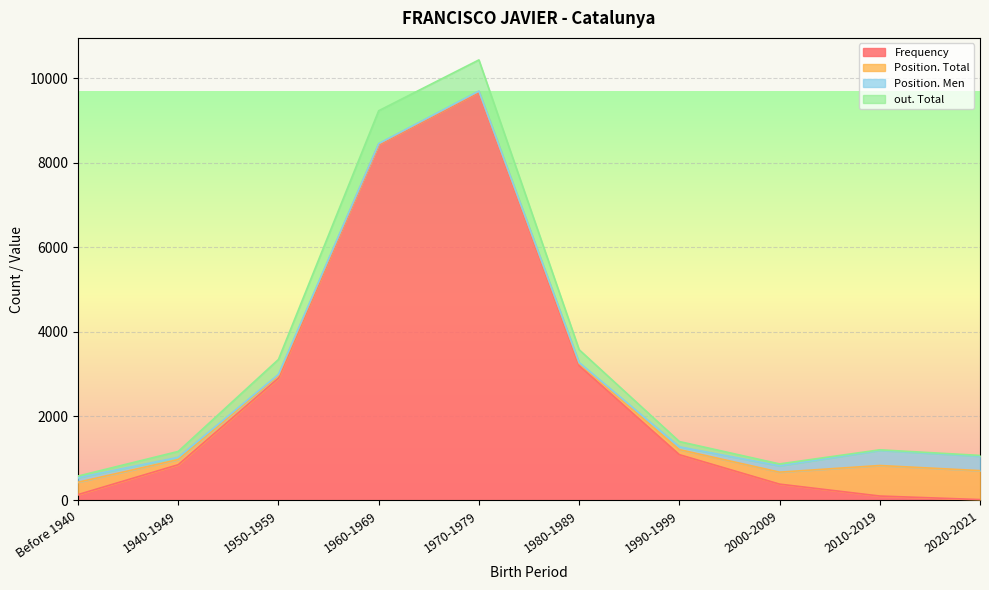

Is it true that Frequency equals 1483 at 1940-1949?

False